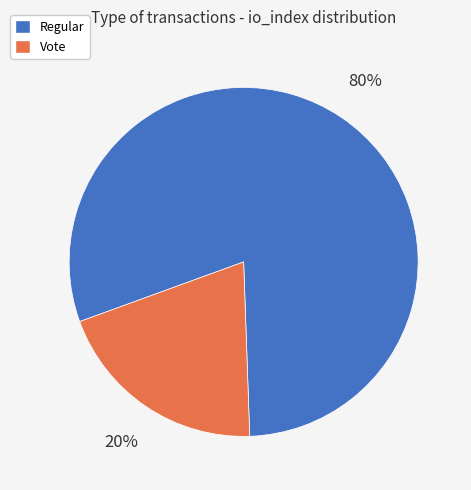

Is there a majority slice in this chart?

Yes